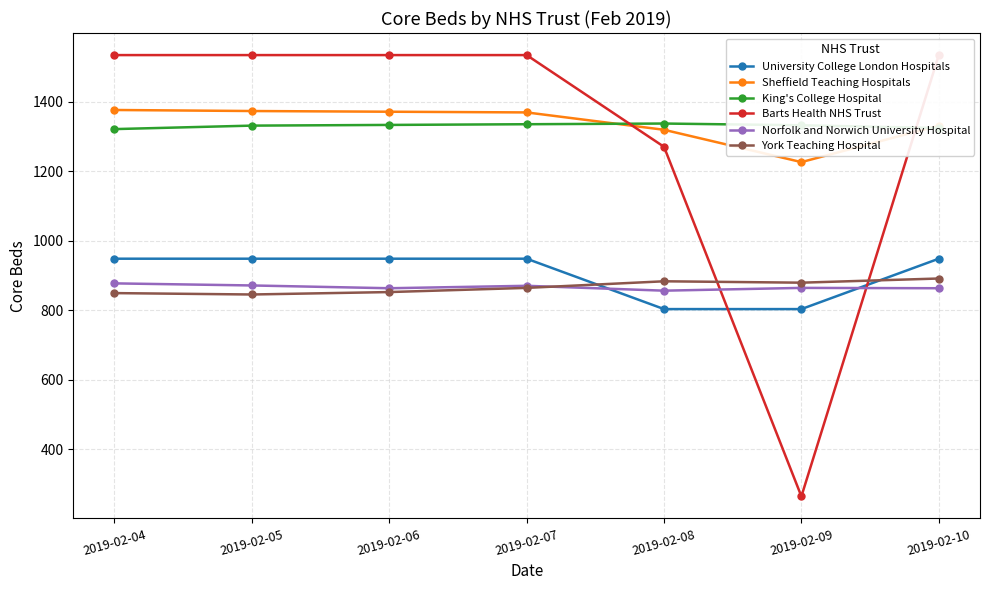

Is it true that King's College Hospital equals 269 at 2019-02-04?

False